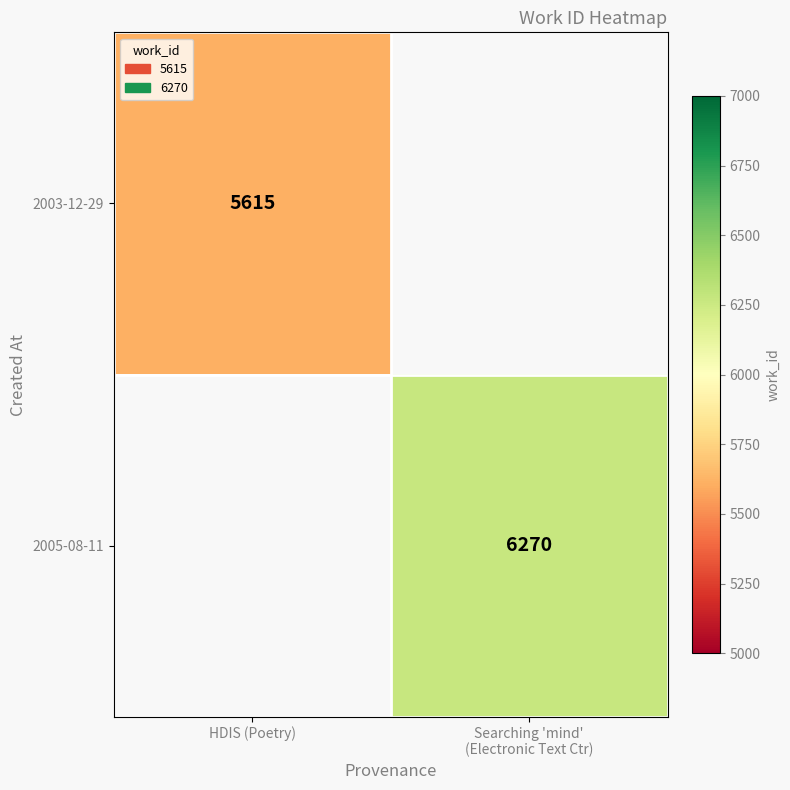

The 2003-12-29 series shows 5615 at HDIS (Poetry). True or false?

True